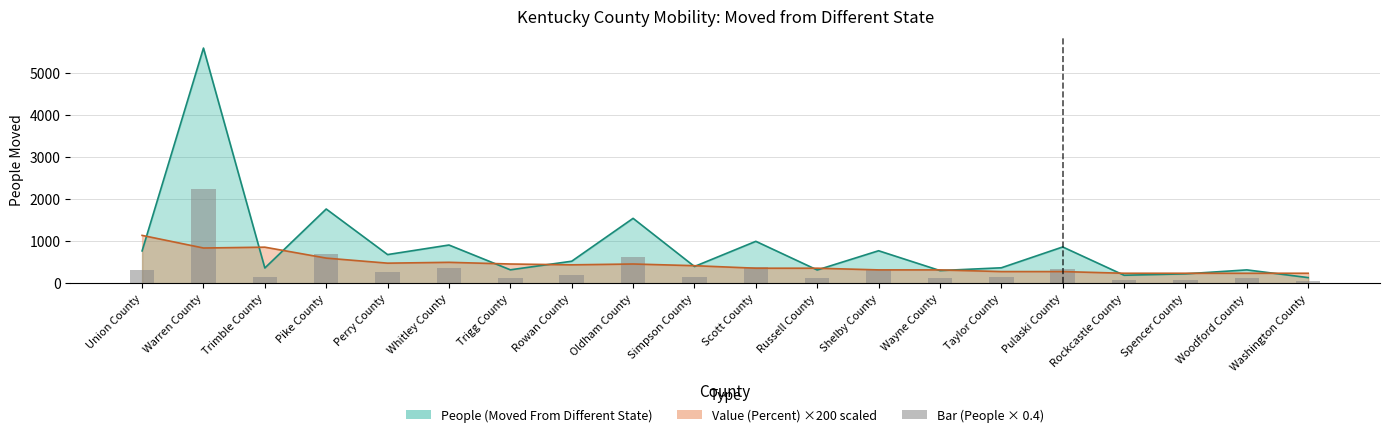

Is it true that the value at Shelby County is 310.0?

True